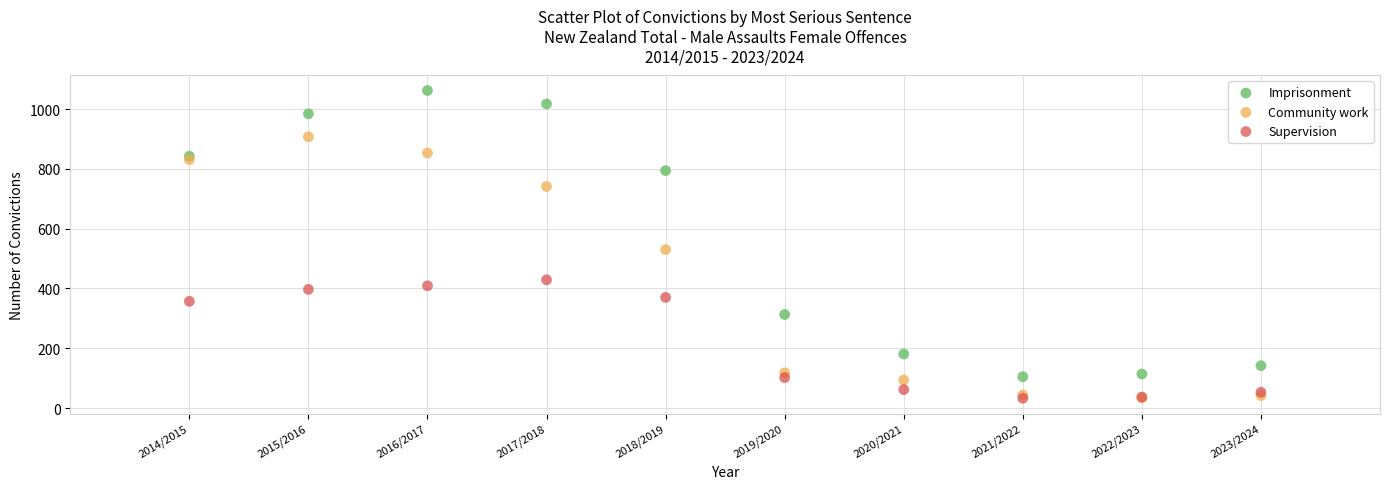

Across all series, what Y value is closest to 547?

530